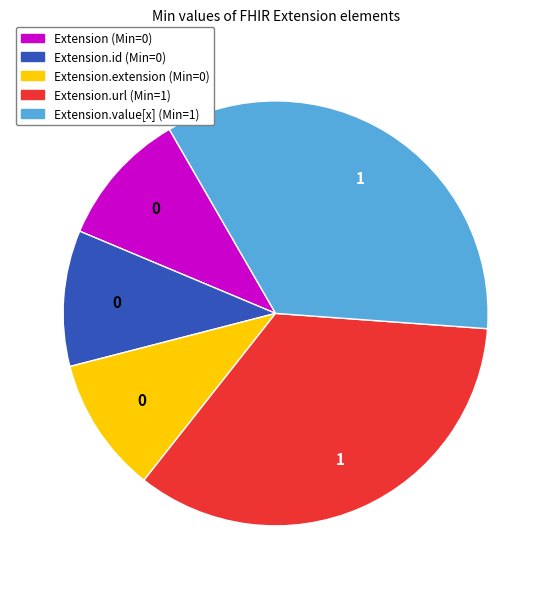

Is there any slice that represents more than half of the pie?

No